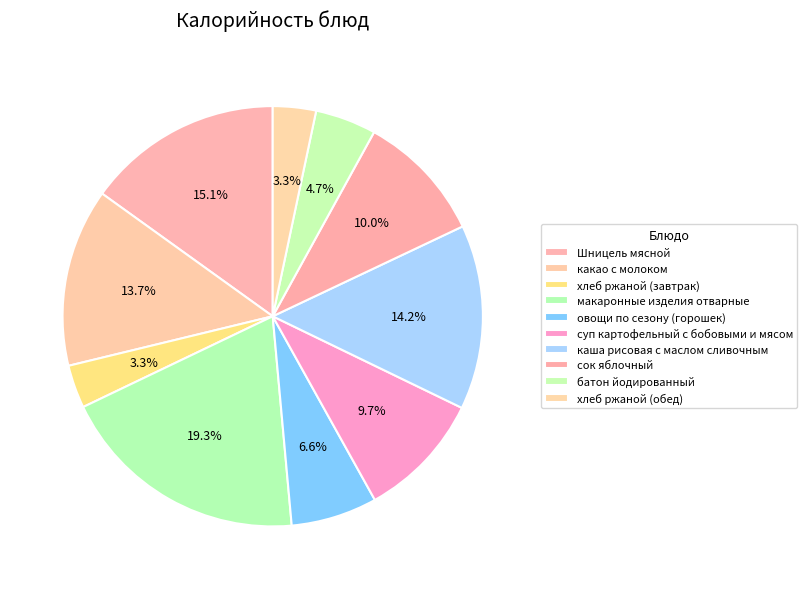

What percentage is the хлеб ржаной (завтрак) slice, to the nearest percent?

3%